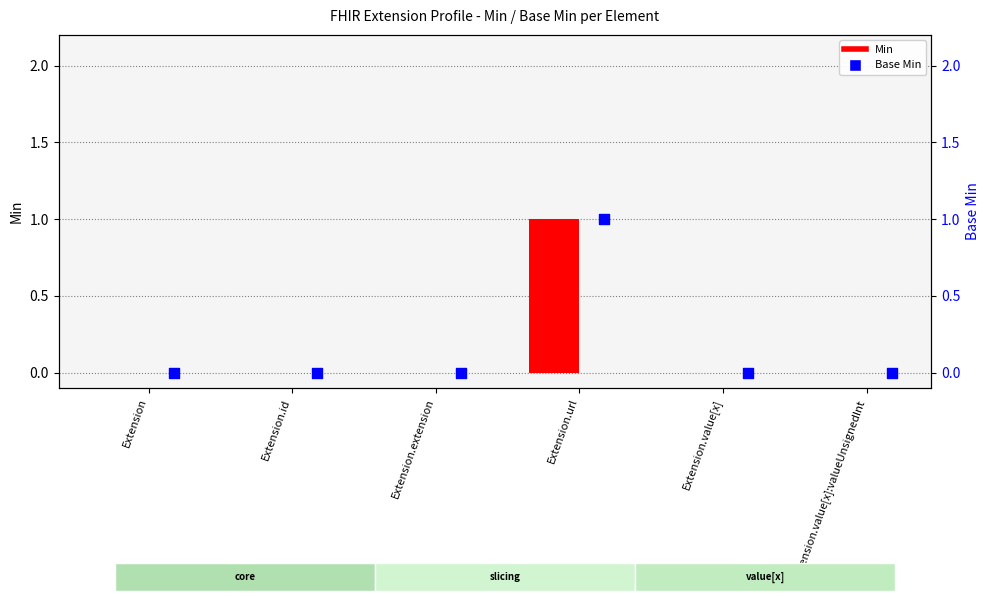

What are all the series names shown in the legend?

Min, Base Min